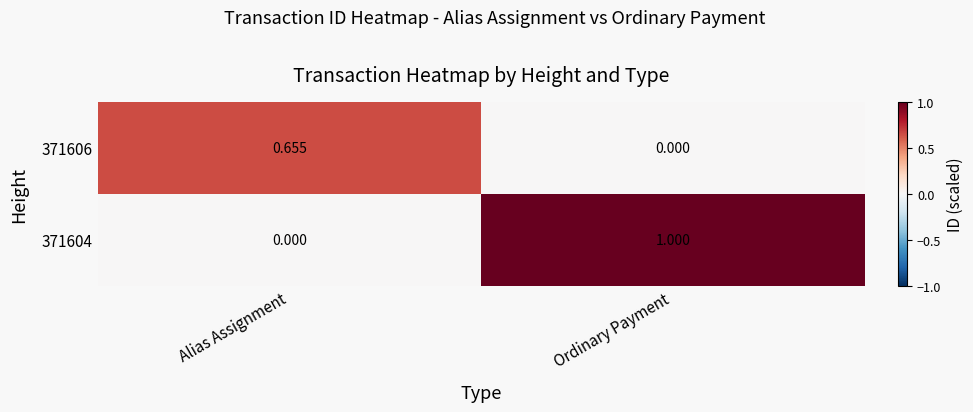

Which category has the highest value across all series?

Ordinary Payment